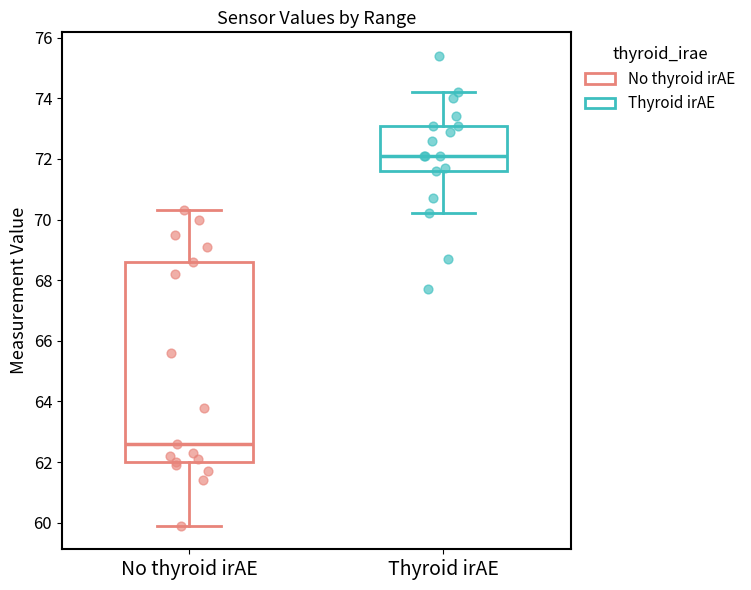

Where does the upper whisker of the box for Thyroid irAE end on the y-axis? The values are not printed on the chart, so give them approximately, as read against the axis.

74.2